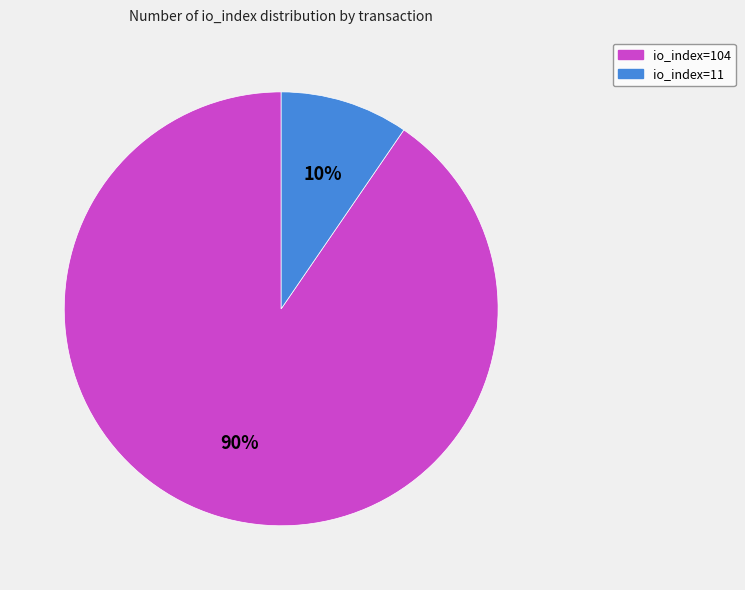

Between io_index=11 and io_index=104, which is larger?

io_index=104